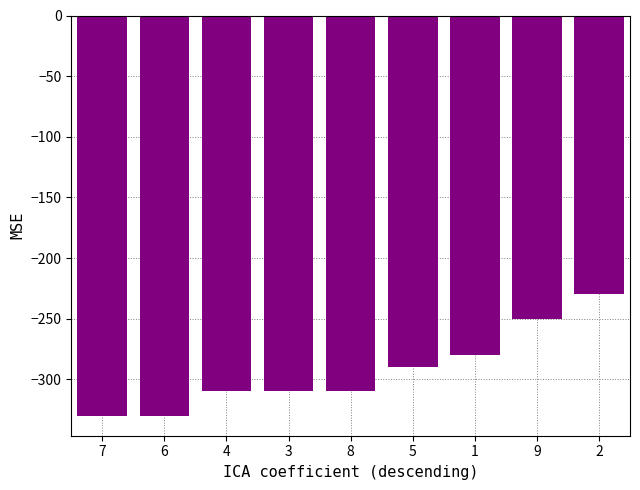

What is the label of the 7th bar from the right?

4